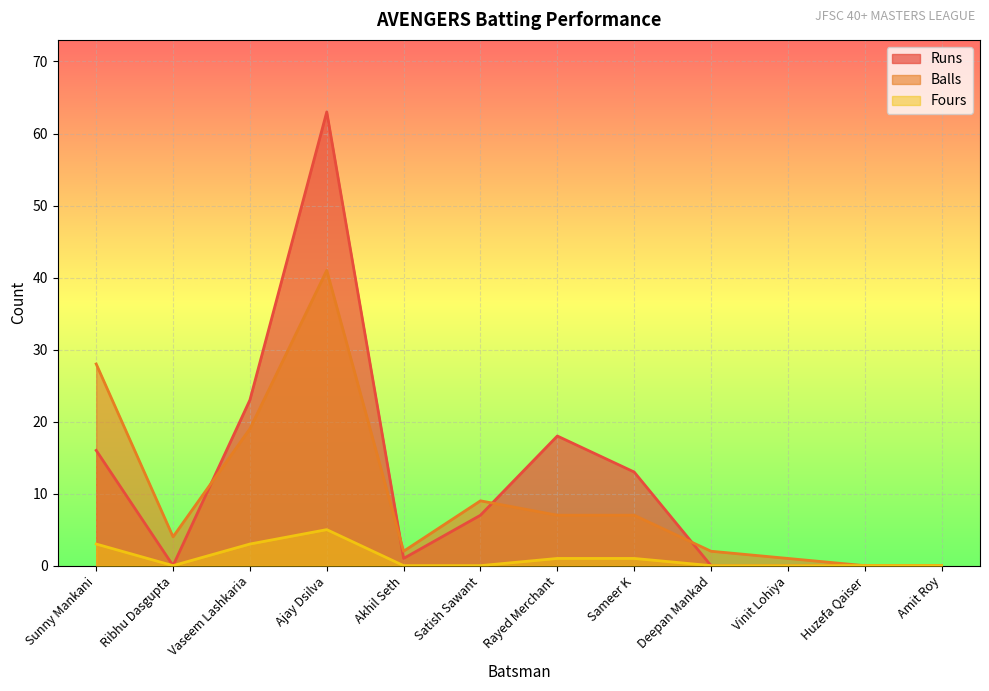

Does the chart display data point markers on the line(s)?

No